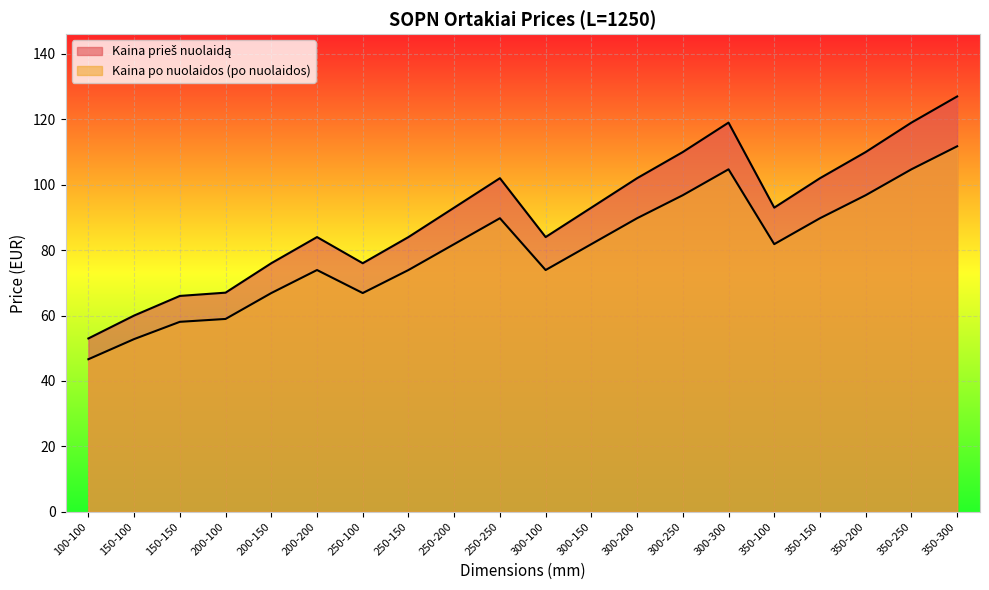

Reading right to left, extract all data points from this chart.

Kaina prieš nuolaidą: 127.0	119.0	110.0	102.0	93.0	119.0	110.0	102.0	93.0	84.0	102.0	93.0	84.0	76.0	84.0	76.0	67.0	66.0	60.0	53.0
Kaina po nuolaidos: 111.8	104.7	96.8	89.8	81.8	104.7	96.8	89.8	81.8	73.9	89.8	81.8	73.9	66.9	73.9	66.9	59.0	58.1	52.8	46.6